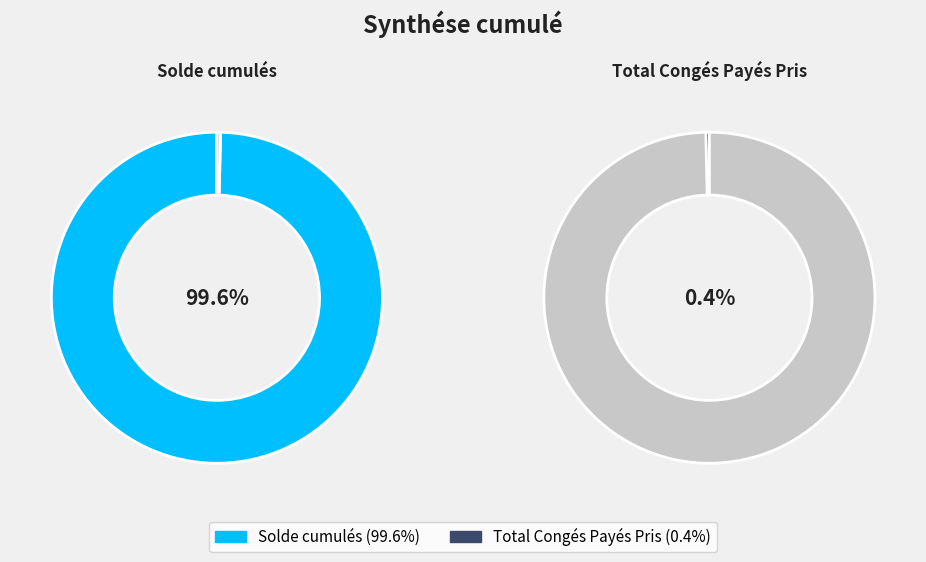

How many segments does this pie chart have?

2